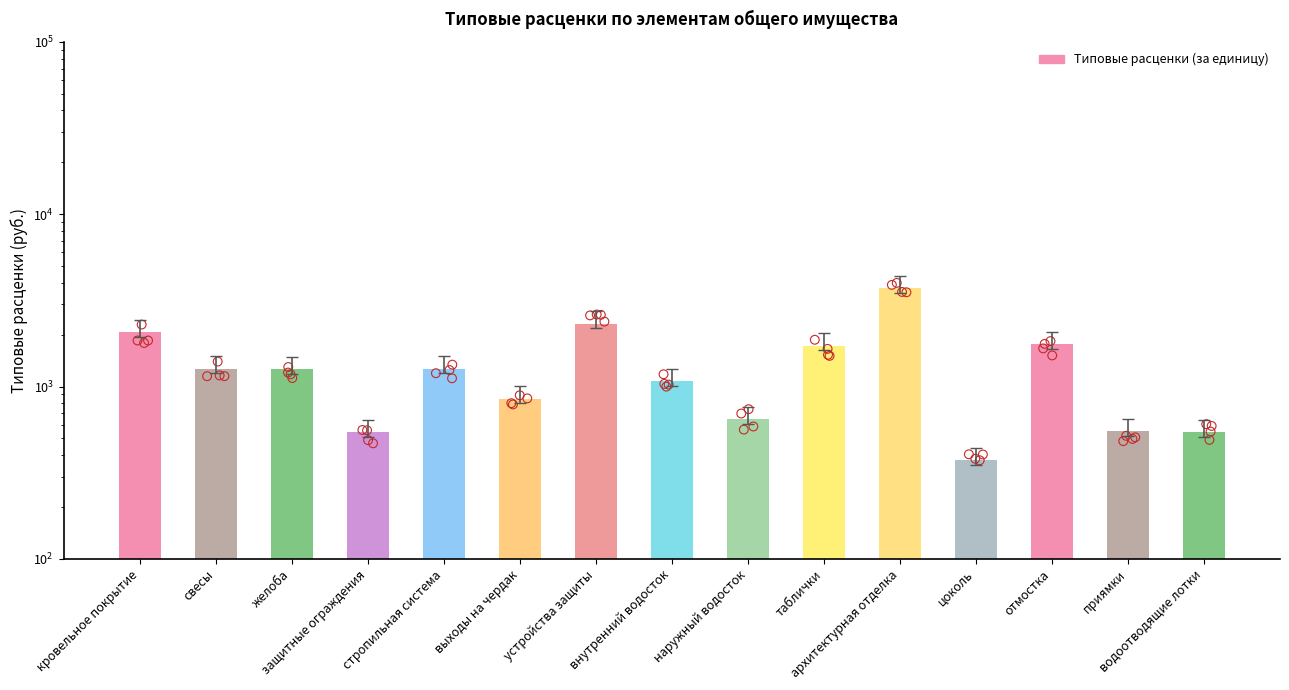

What is the change in value from желоба to архитектурная отделка?

+2479.1